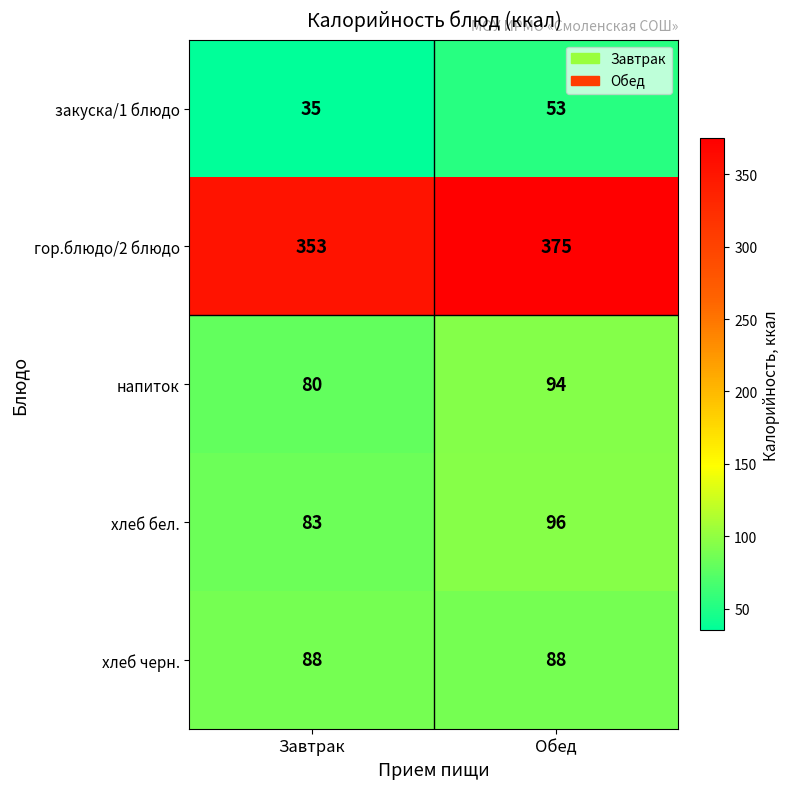

Reading left to right, what are all the values shown in this chart?

закуска/1 блюдо: Завтрак=35	Обед=53
гор.блюдо/2 блюдо: Завтрак=353	Обед=375
напиток: Завтрак=80	Обед=94
хлеб бел.: Завтрак=83	Обед=96
хлеб черн.: Завтрак=88	Обед=88